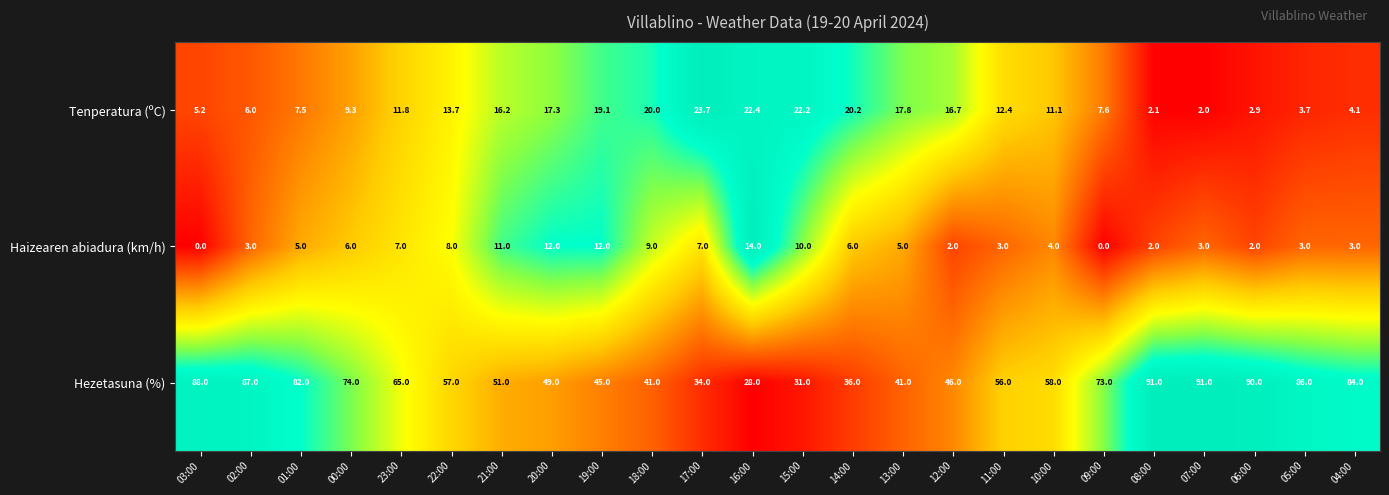

The value of Haizearen abiadura (km/h) at 01:00 is 1.5. True or false?

False